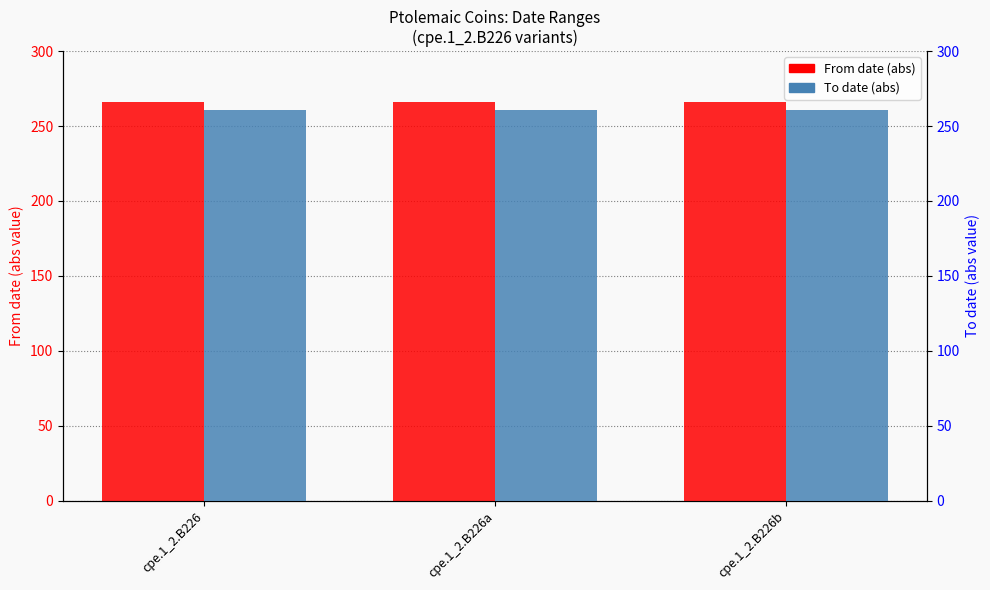

How many data points does each series have?

3